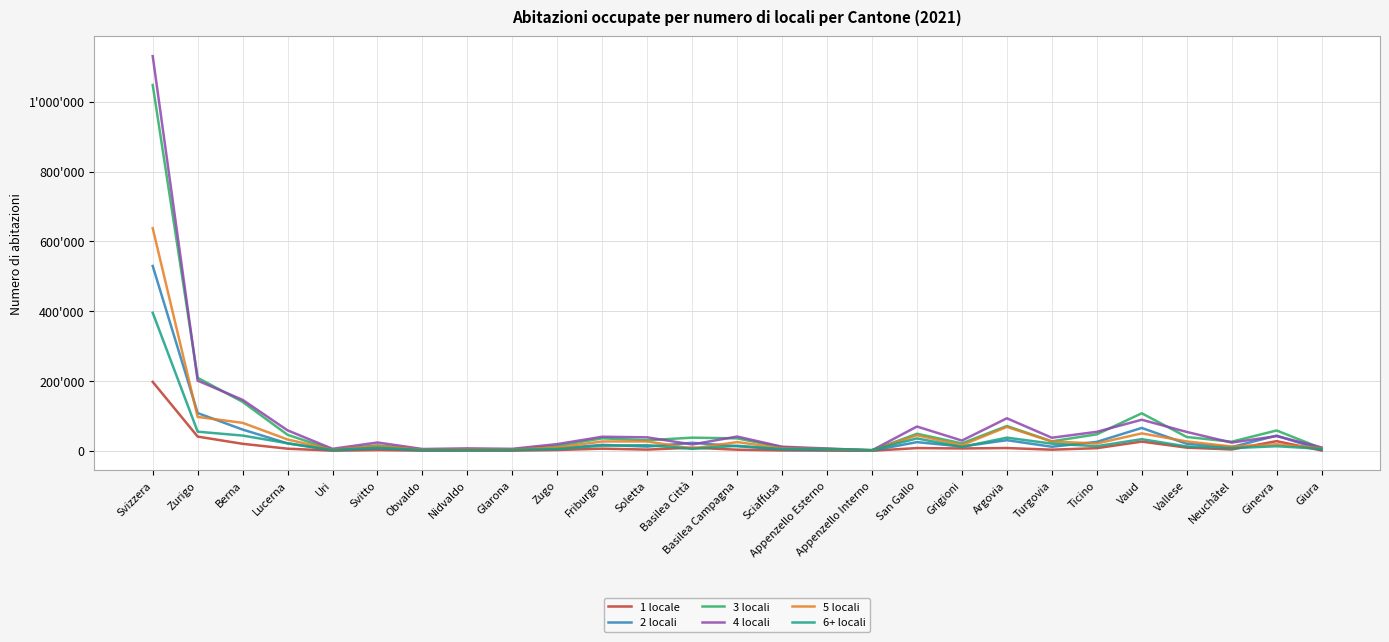

What are all the series names shown in the legend?

1 locale, 2 locali, 3 locali, 4 locali, 5 locali, 6+ locali